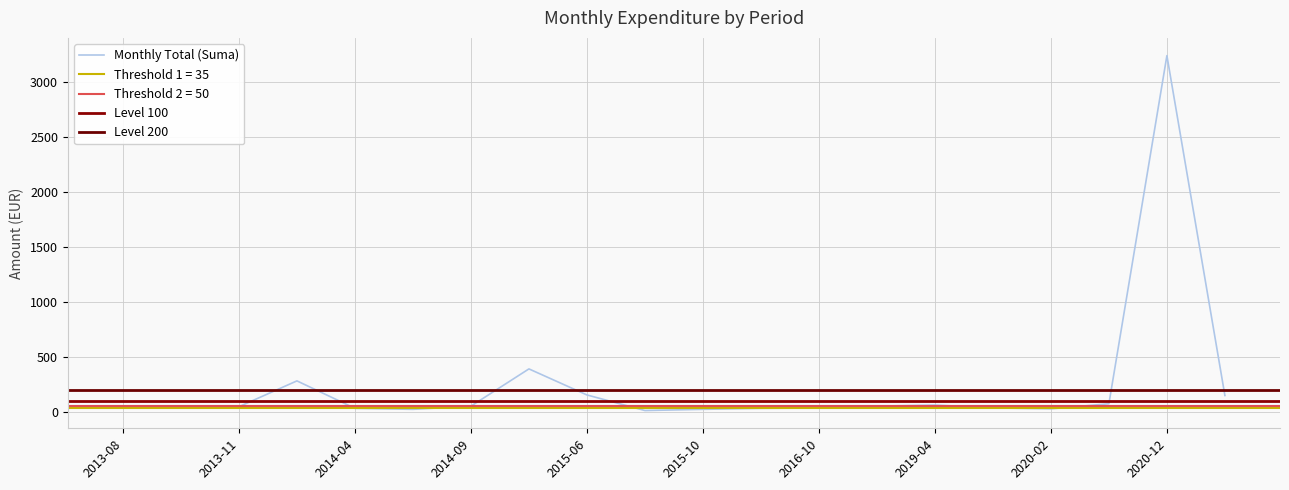

What is the label of the 17th point from the left?

2020-02